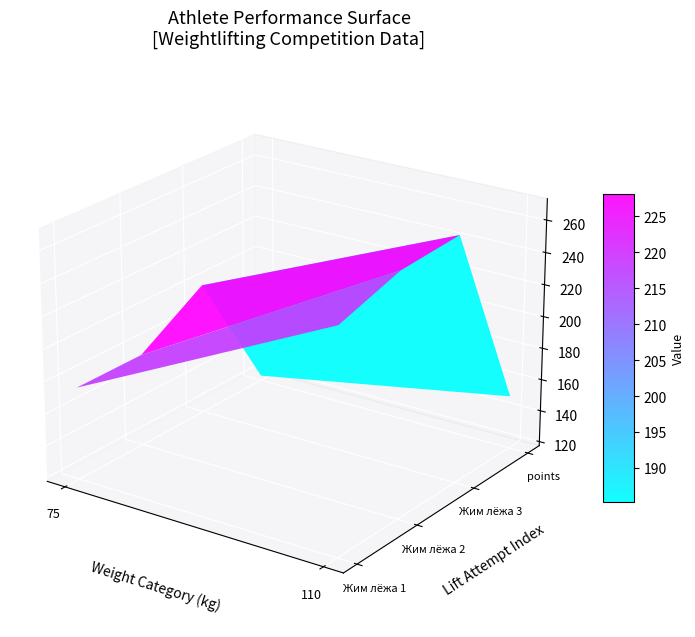

What is the difference between the maximum and minimum values in the Жданов Виталий series?

119.3